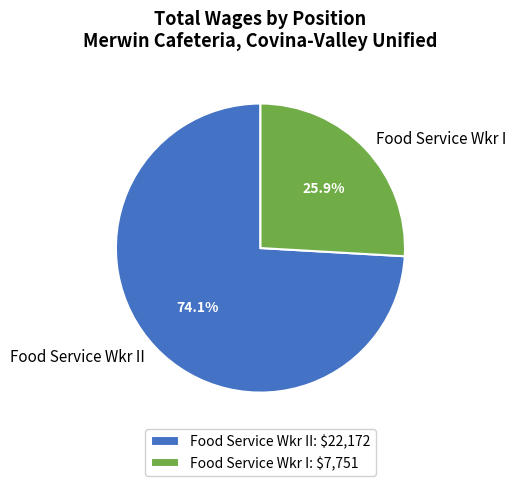

Which slice is the smallest?

Food Service Wkr I: $7,751